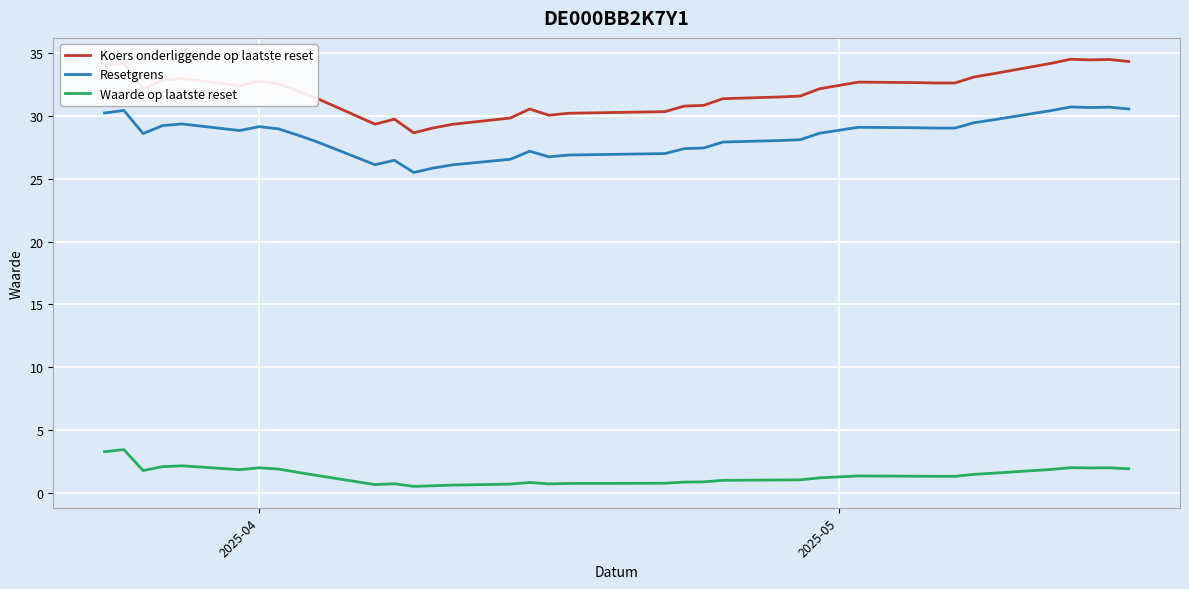

How many categories are shown in the chart?

37